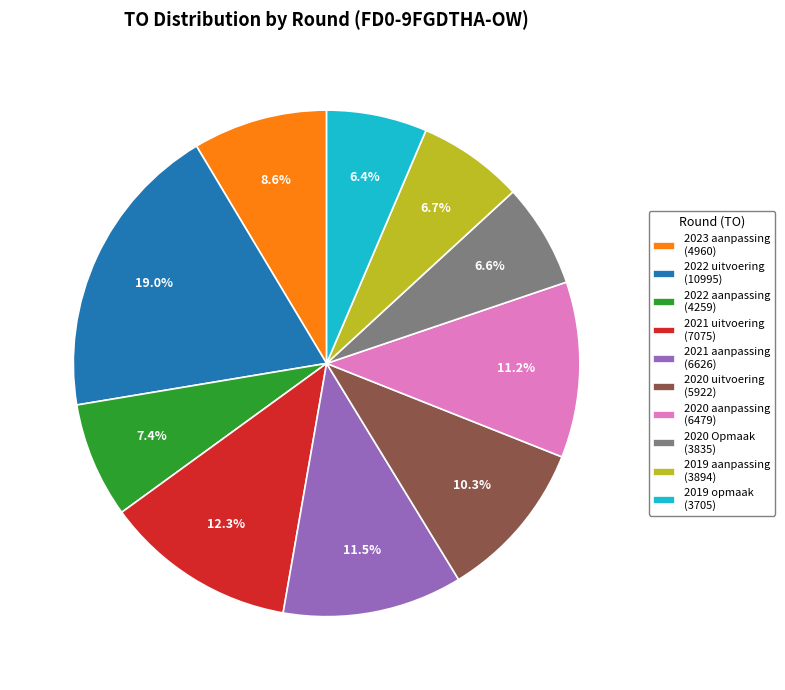

Which has a higher value, 2021 aanpassing or 2022 uitvoering?

2022 uitvoering